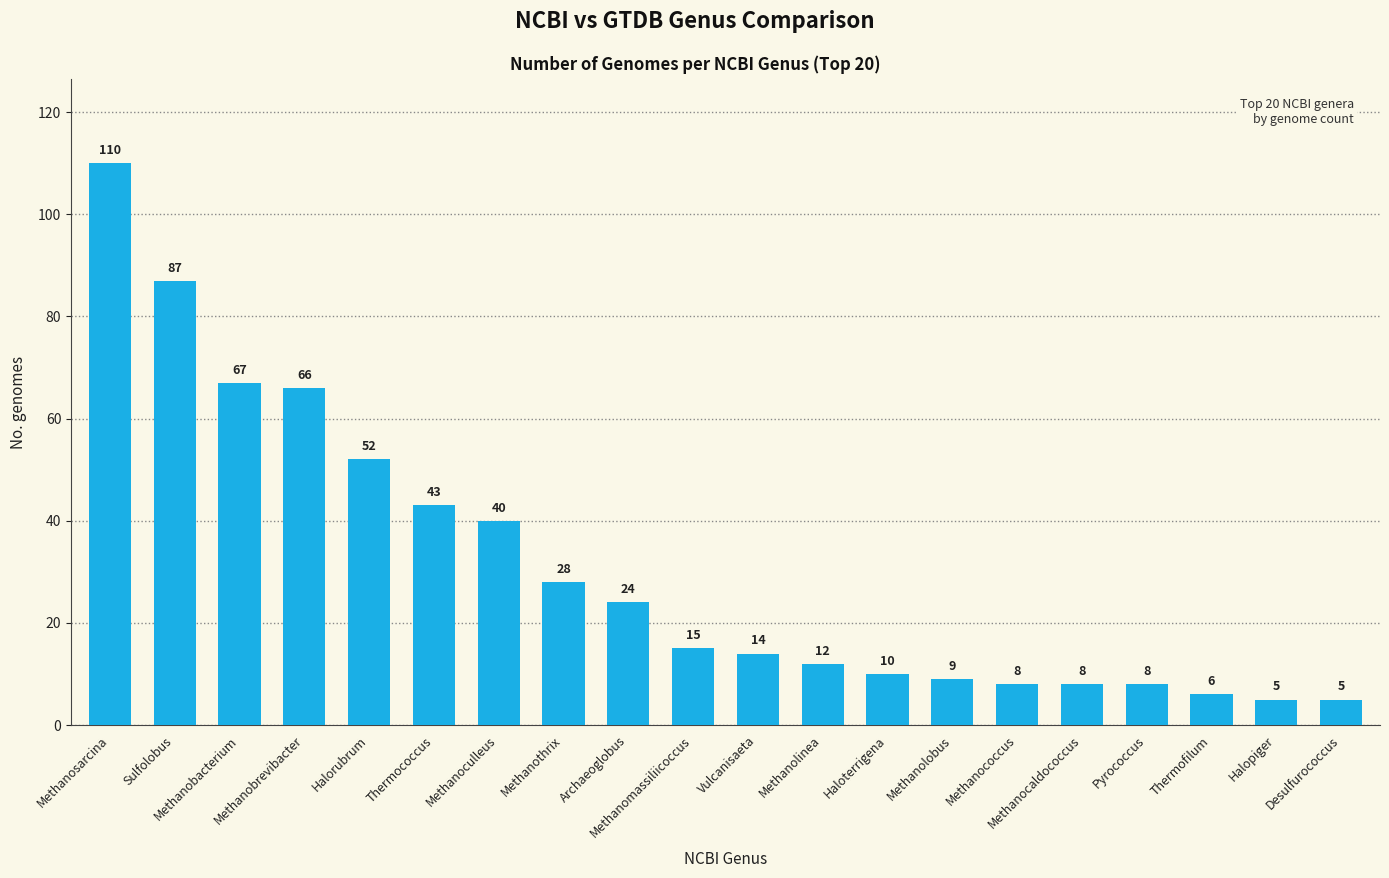

What is the value of the 5th bar from the left?

52